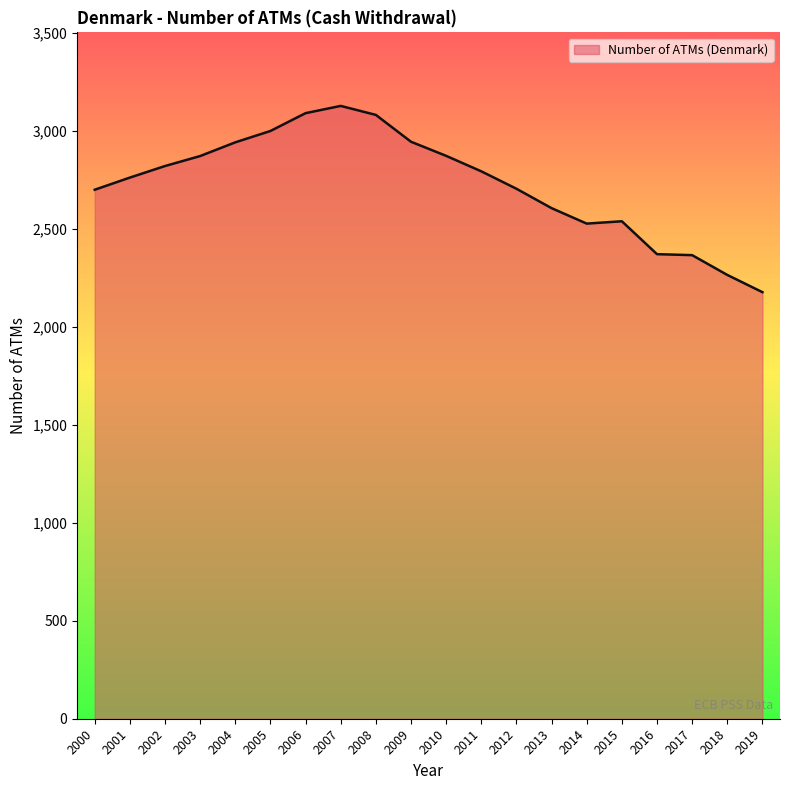

What is the difference between the second highest and second lowest values?

826